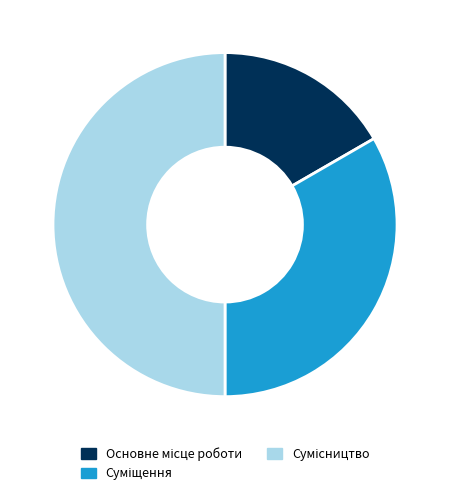

To the nearest percent, what percentage of the pie is Сумісництво?

50%